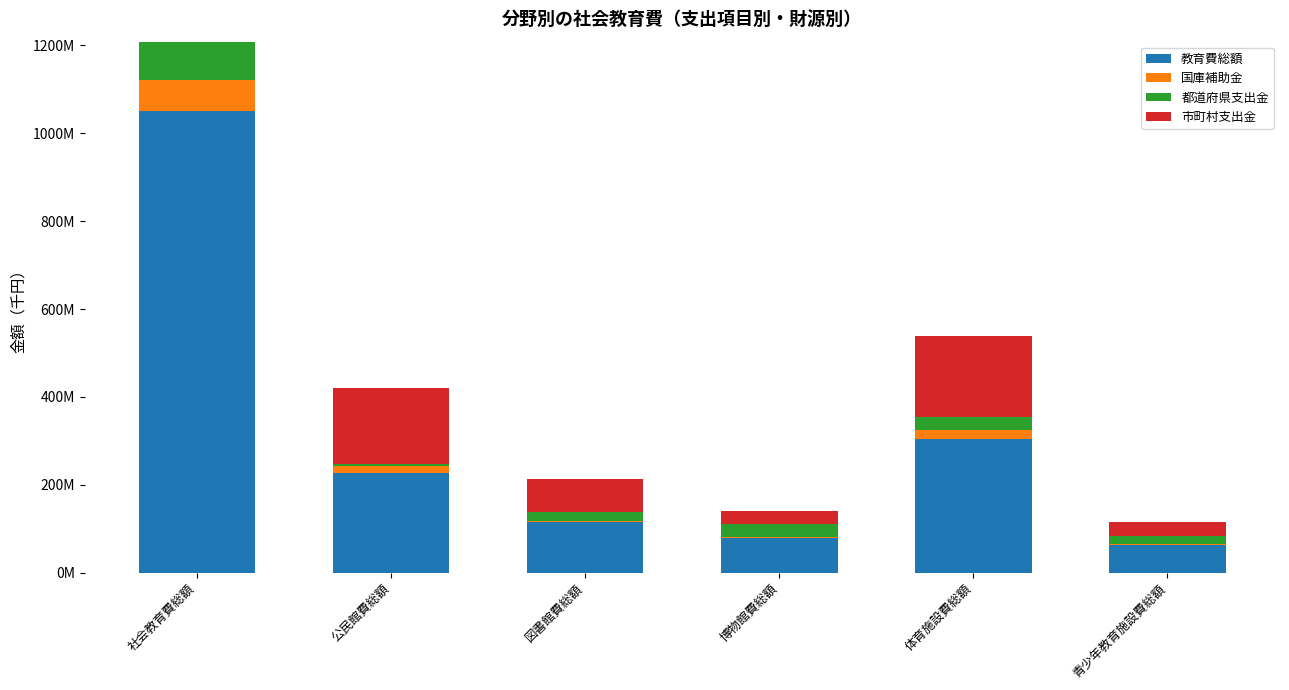

What value does the 教育費総額 series have at 博物館費総額, to the nearest 50?

78769600